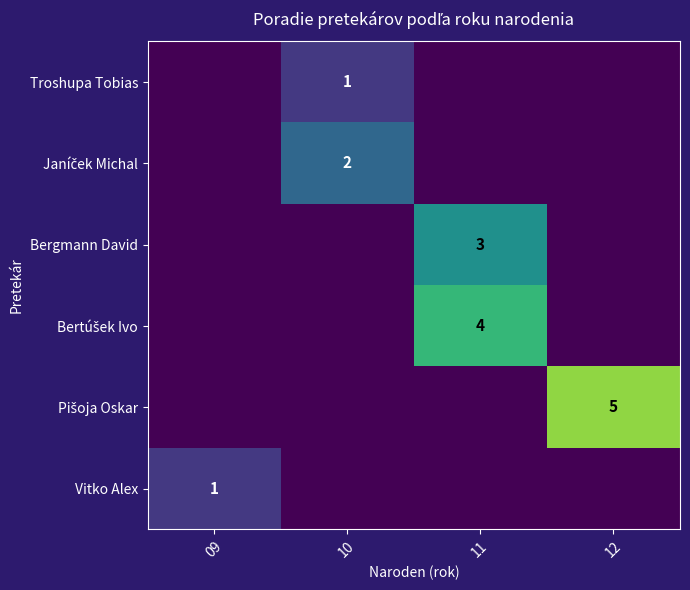

What is the spread (max minus min) of values at 11?

4